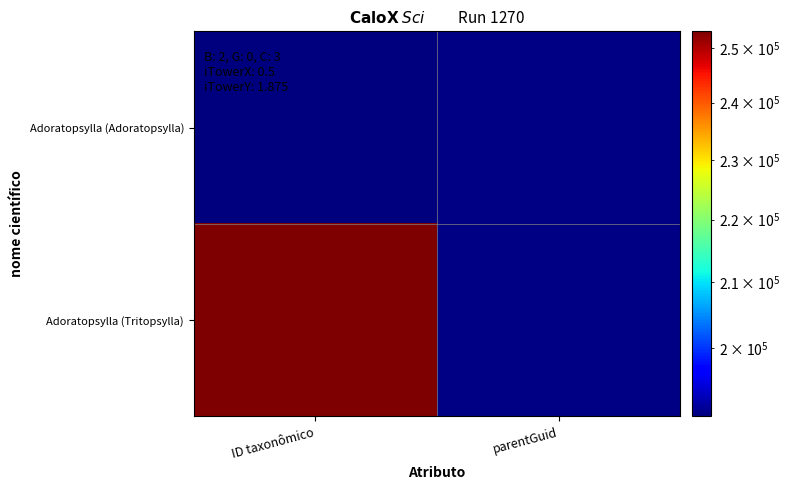

Reading left to right, list all the values displayed in this chart.

Adoratopsylla (Adoratopsylla): ID taxonômico=190069	parentGuid=190416
Adoratopsylla (Tritopsylla): ID taxonômico=253093	parentGuid=190416